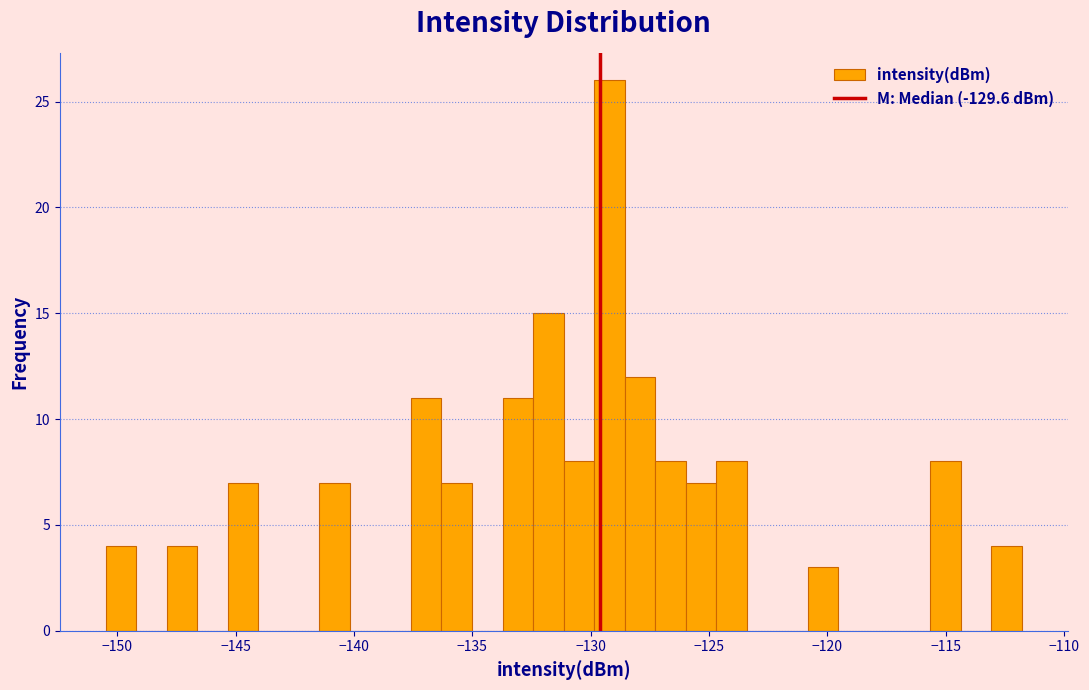

Around what value on the x-axis is the tallest bar? Give the approximate position of its centre, as read against the axis.

-129.0